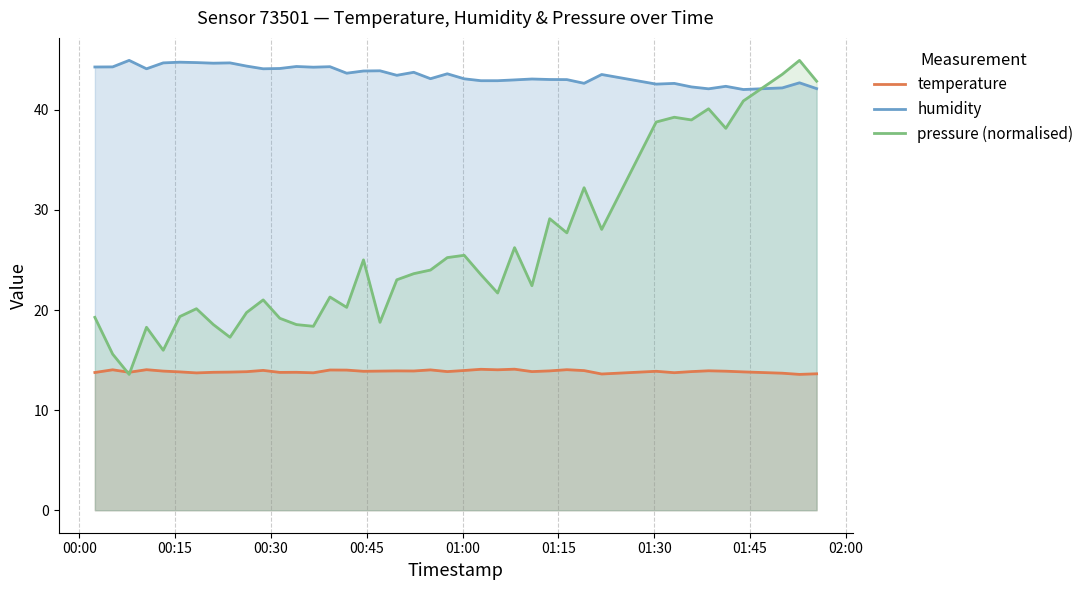

At how many categories does at least one series exceed 43?

29